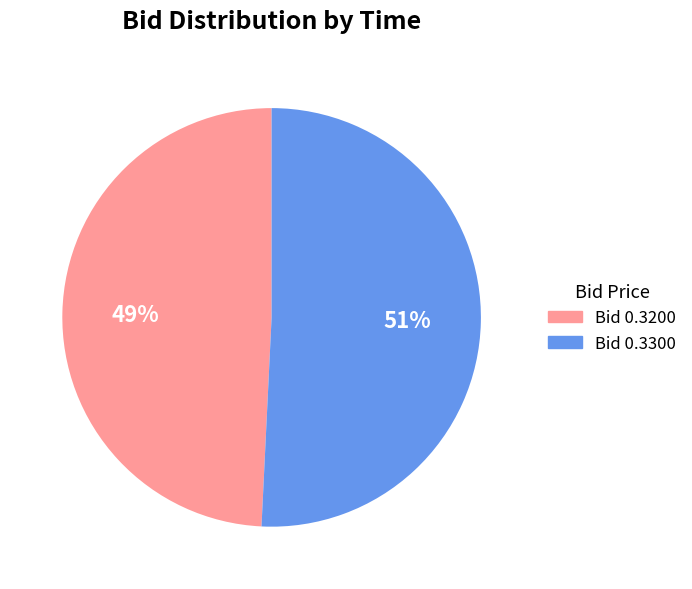

Does any single category account for the majority?

Yes